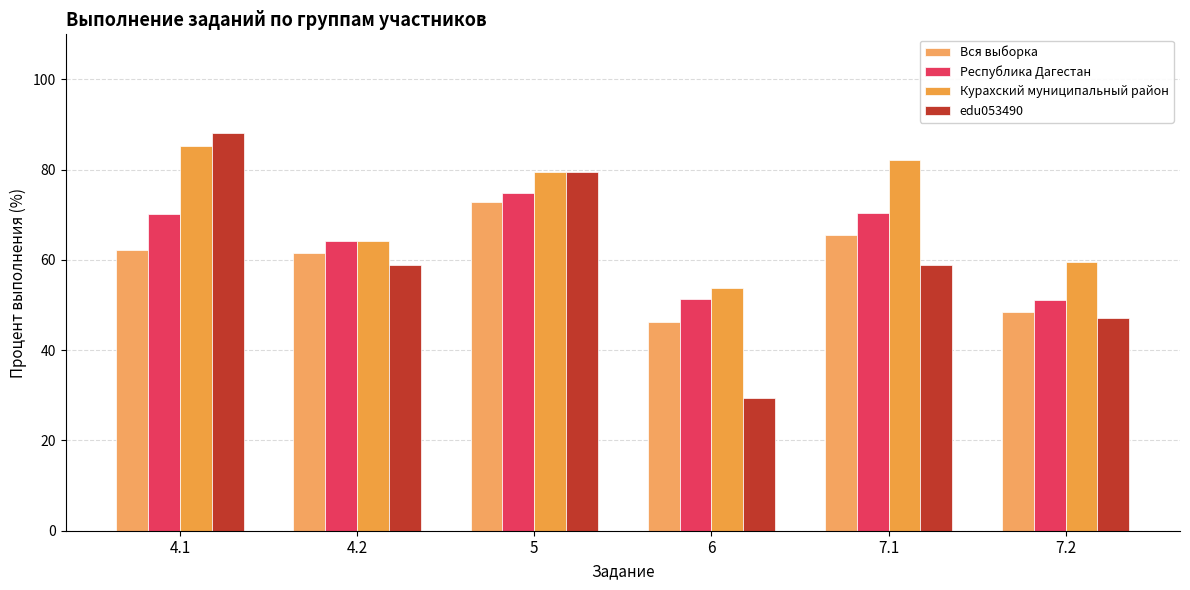

At which label does Вся выборка reach its minimum?

6